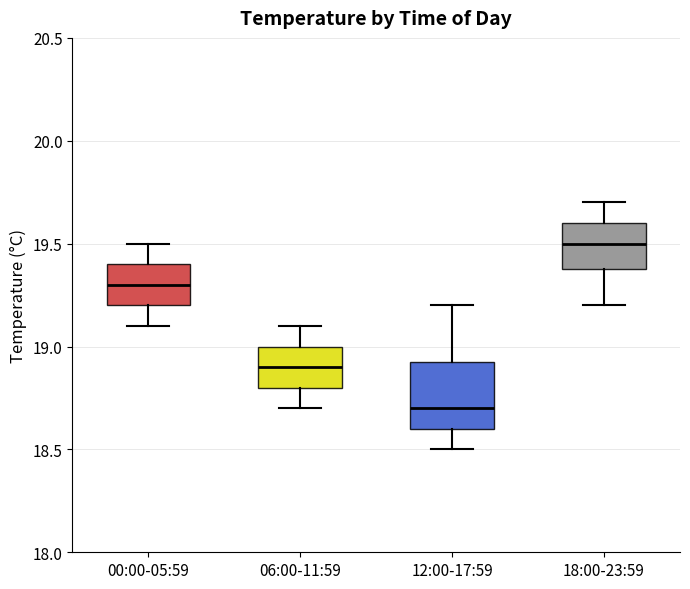

Comparing the boxes themselves (not the whiskers), which one is the tallest?

12:00-17:59